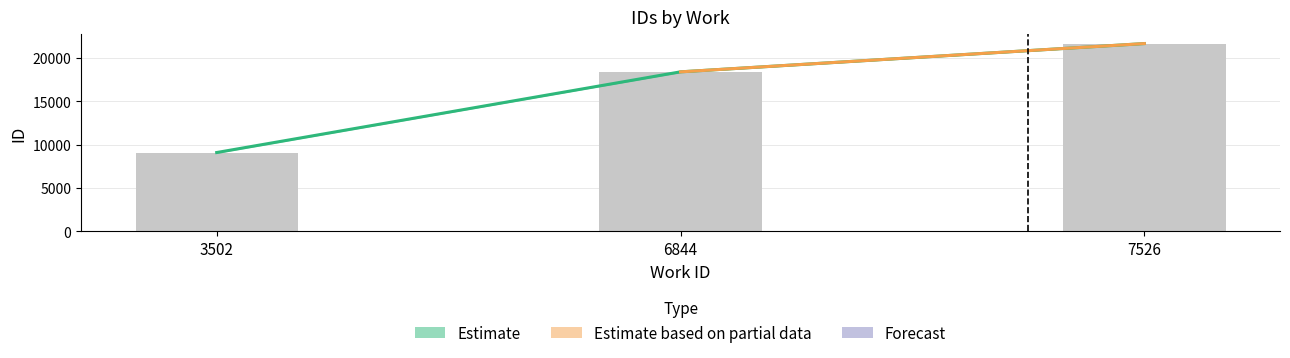

Reading left to right, list all the values displayed in this chart.

9076.5	18374.0	21632.0